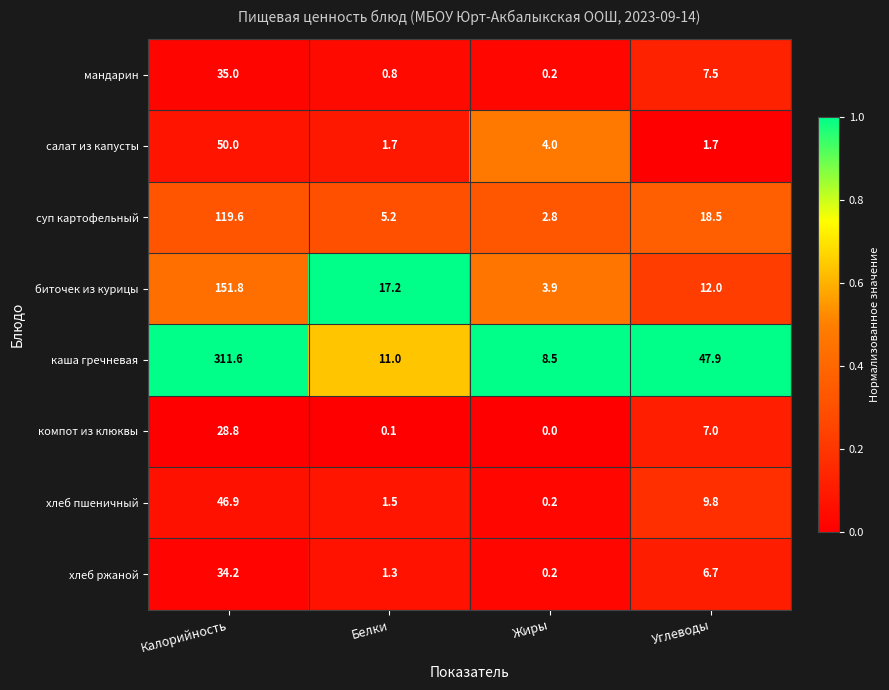

Is it true that хлеб ржаной equals 13.3 at Калорийность?

False